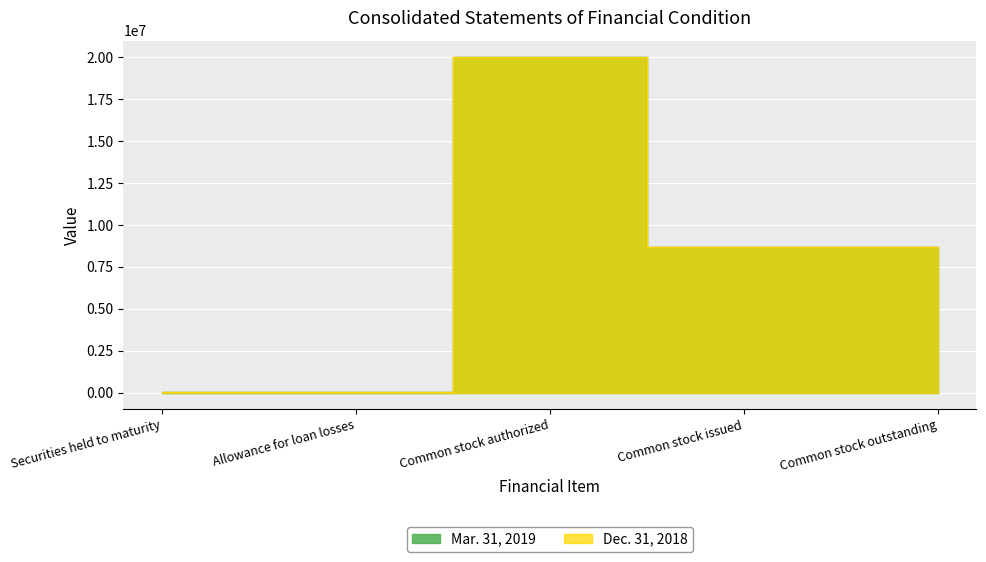

What position from the left is Allowance for loan losses?

2